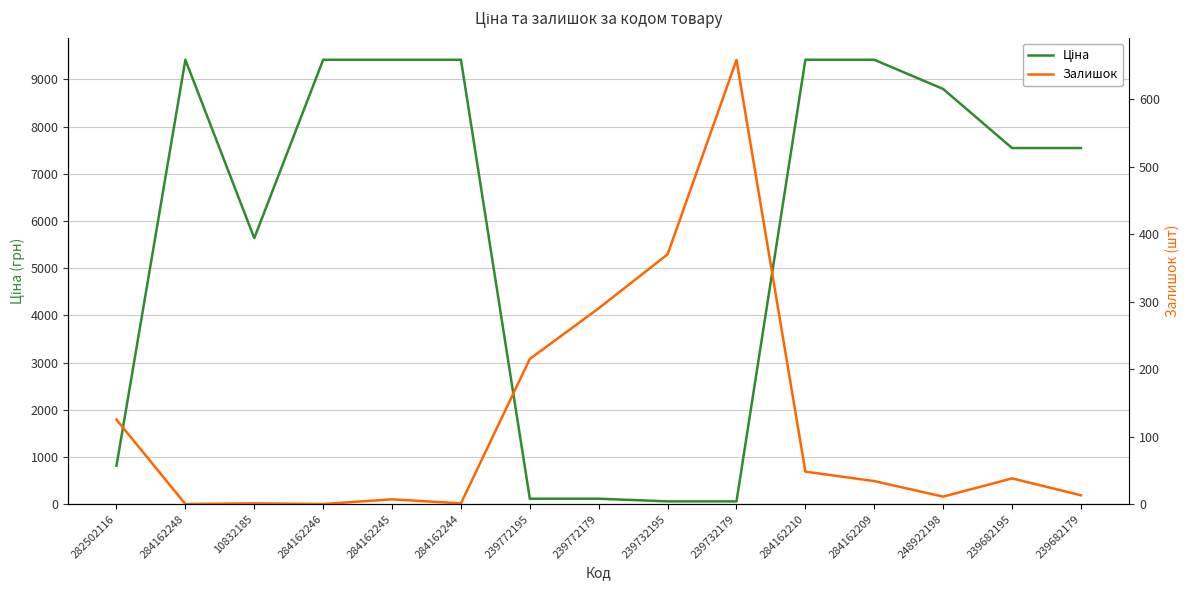

What is the sum of the Ціна values at 284162209 and 284162248?

18833.7